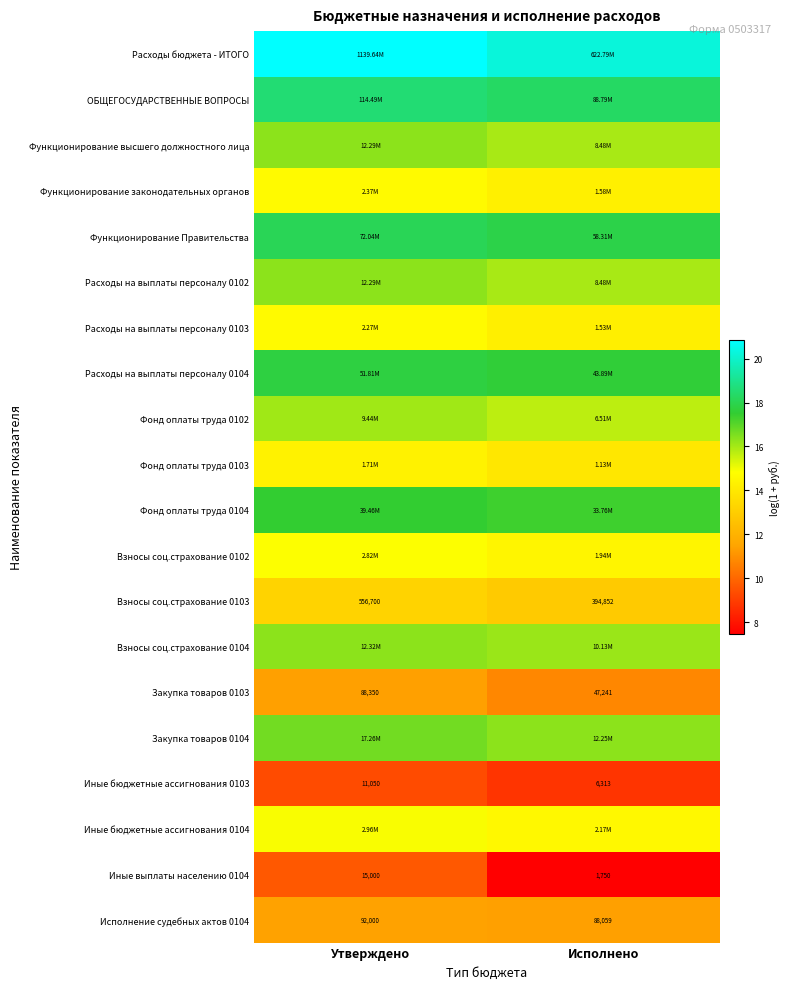

Which category has the lowest value in the Исполнение судебных актов 0104 series?

Исполнено